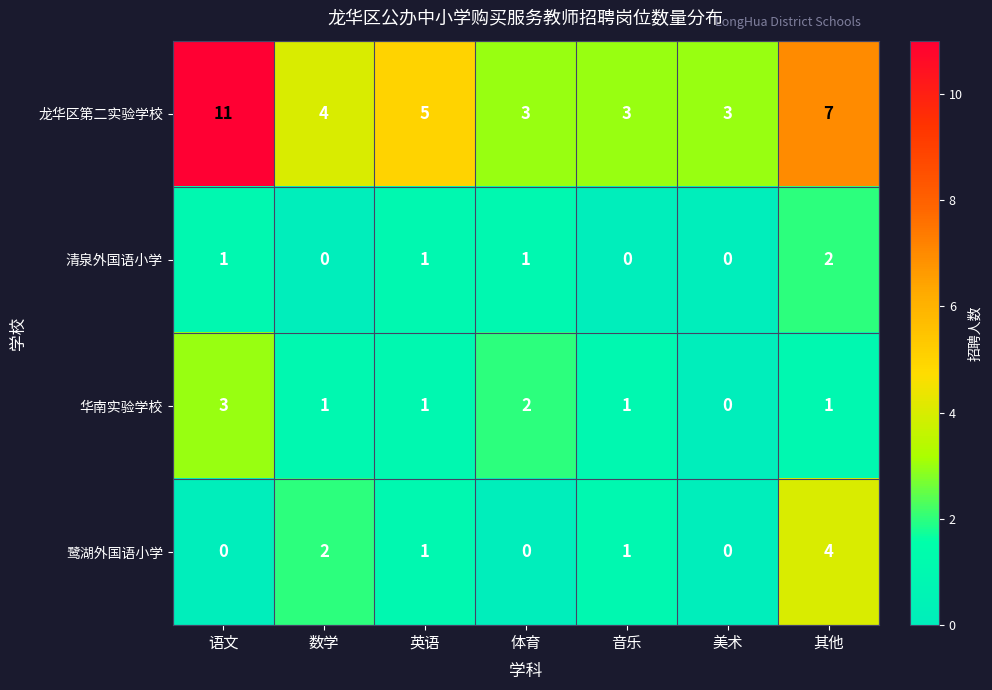

Reading left to right, extract all data points from this chart.

龙华区第二实验学校: 语文=11	数学=4	英语=5	体育=3	音乐=3	美术=3	其他=7
清泉外国语小学: 语文=1	数学=0	英语=1	体育=1	音乐=0	美术=0	其他=2
华南实验学校: 语文=3	数学=1	英语=1	体育=2	音乐=1	美术=0	其他=1
鹭湖外国语小学: 语文=0	数学=2	英语=1	体育=0	音乐=1	美术=0	其他=4